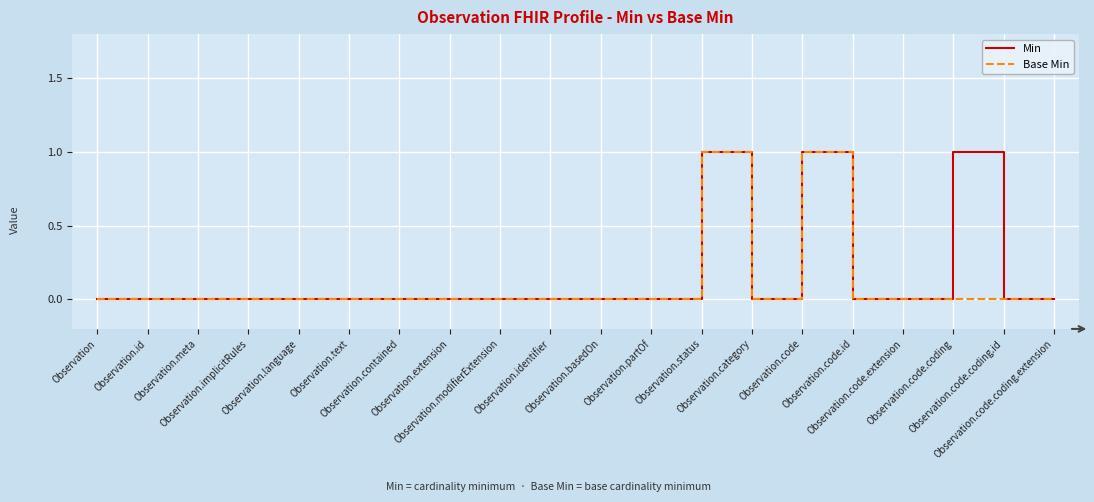

Count the number of categories in the chart.

20